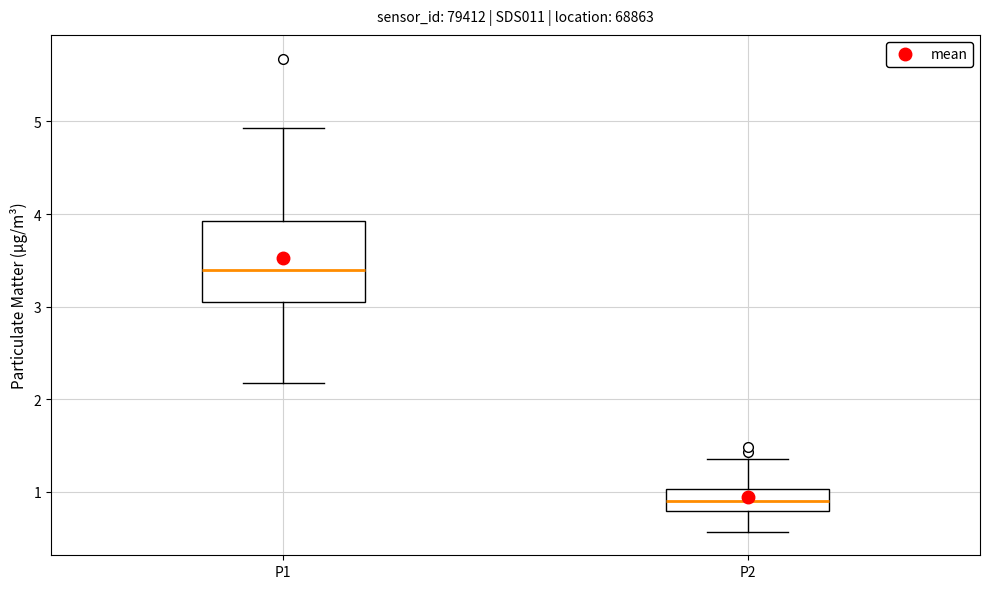

Where does the upper whisker of the box for P1 end on the y-axis? The values are not printed on the chart, so give them approximately, as read against the axis.

4.9